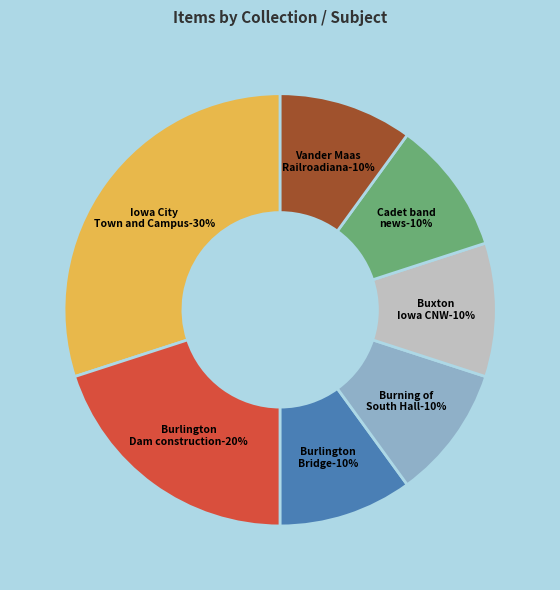

To the nearest percent, what is the average slice percentage?

14%